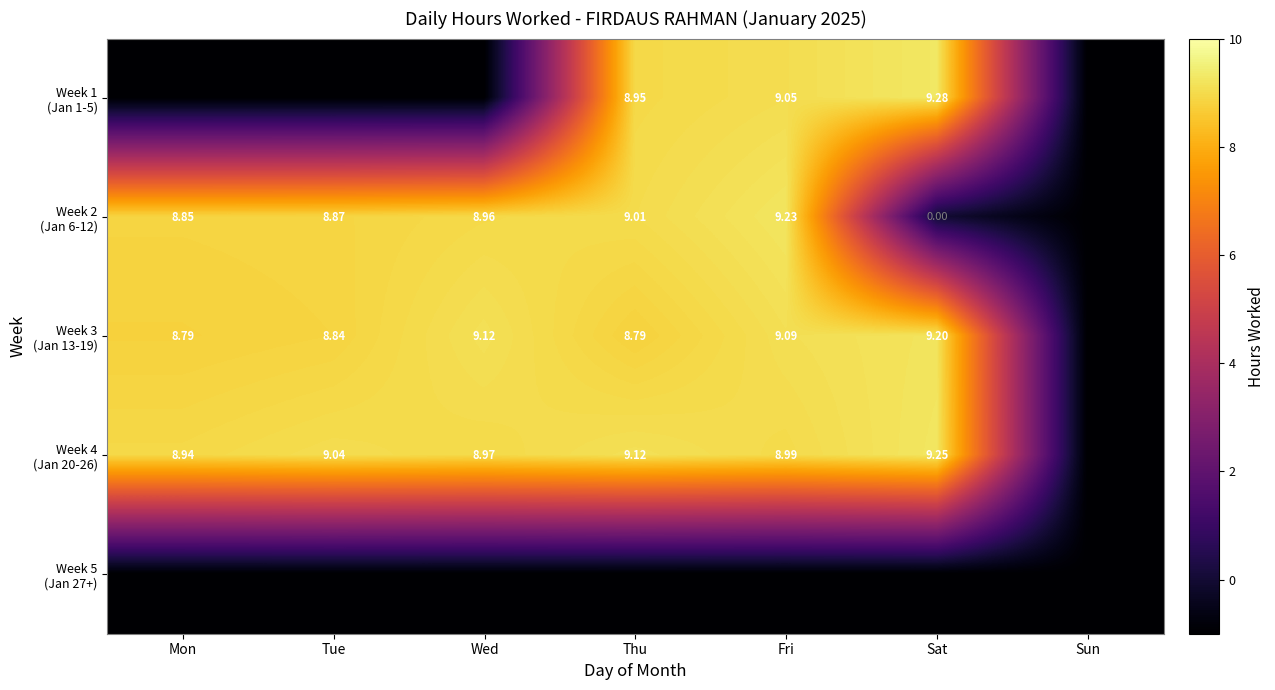

Rank the categories by Week 2 (Jan 6-12) value from lowest to highest.

Sun, Sat, Mon, Tue, Wed, Thu, Fri